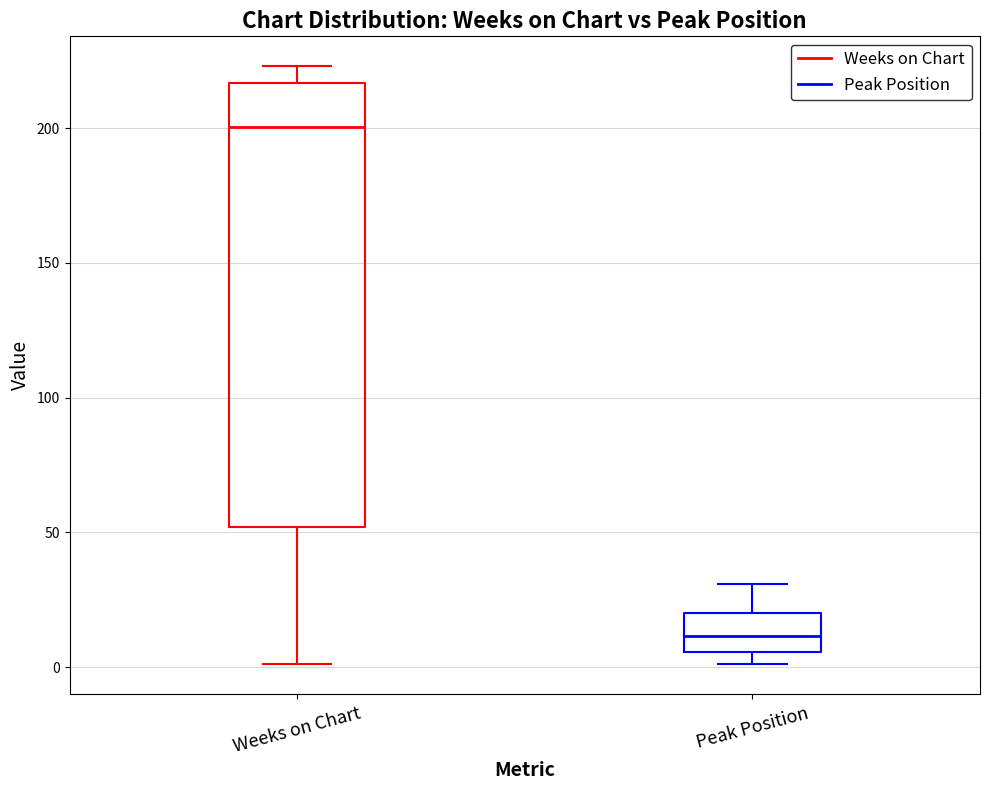

Reading left to right, transcribe this box plot: for each box, give where its median line is, the range the box spans, and where its two whiskers end, as read against the y-axis. The values are not printed on the chart, so give them approximately, as read against the axis.

Weeks on Chart: median 200, box 50 to 215, whiskers 0 to 225
Peak Position: median 10, box 5 to 20, whiskers 0 to 30